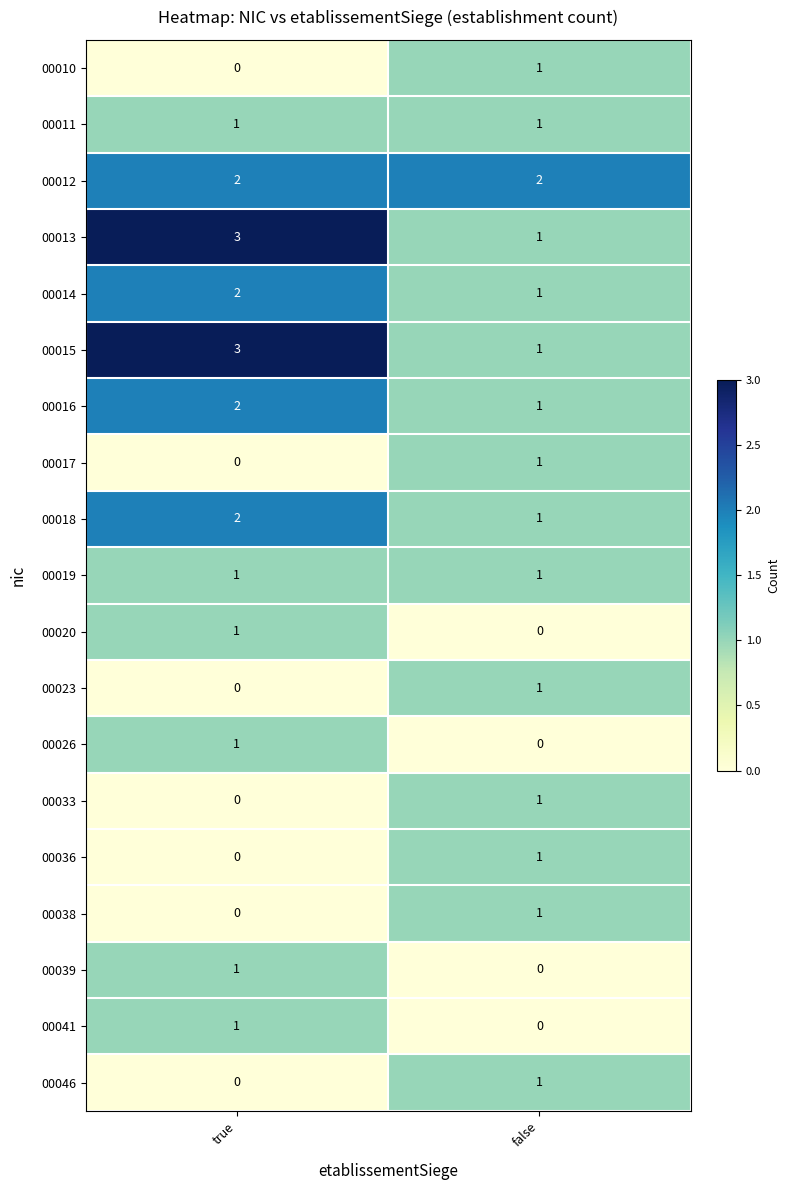

The 00033 series shows 2 at false. True or false?

False